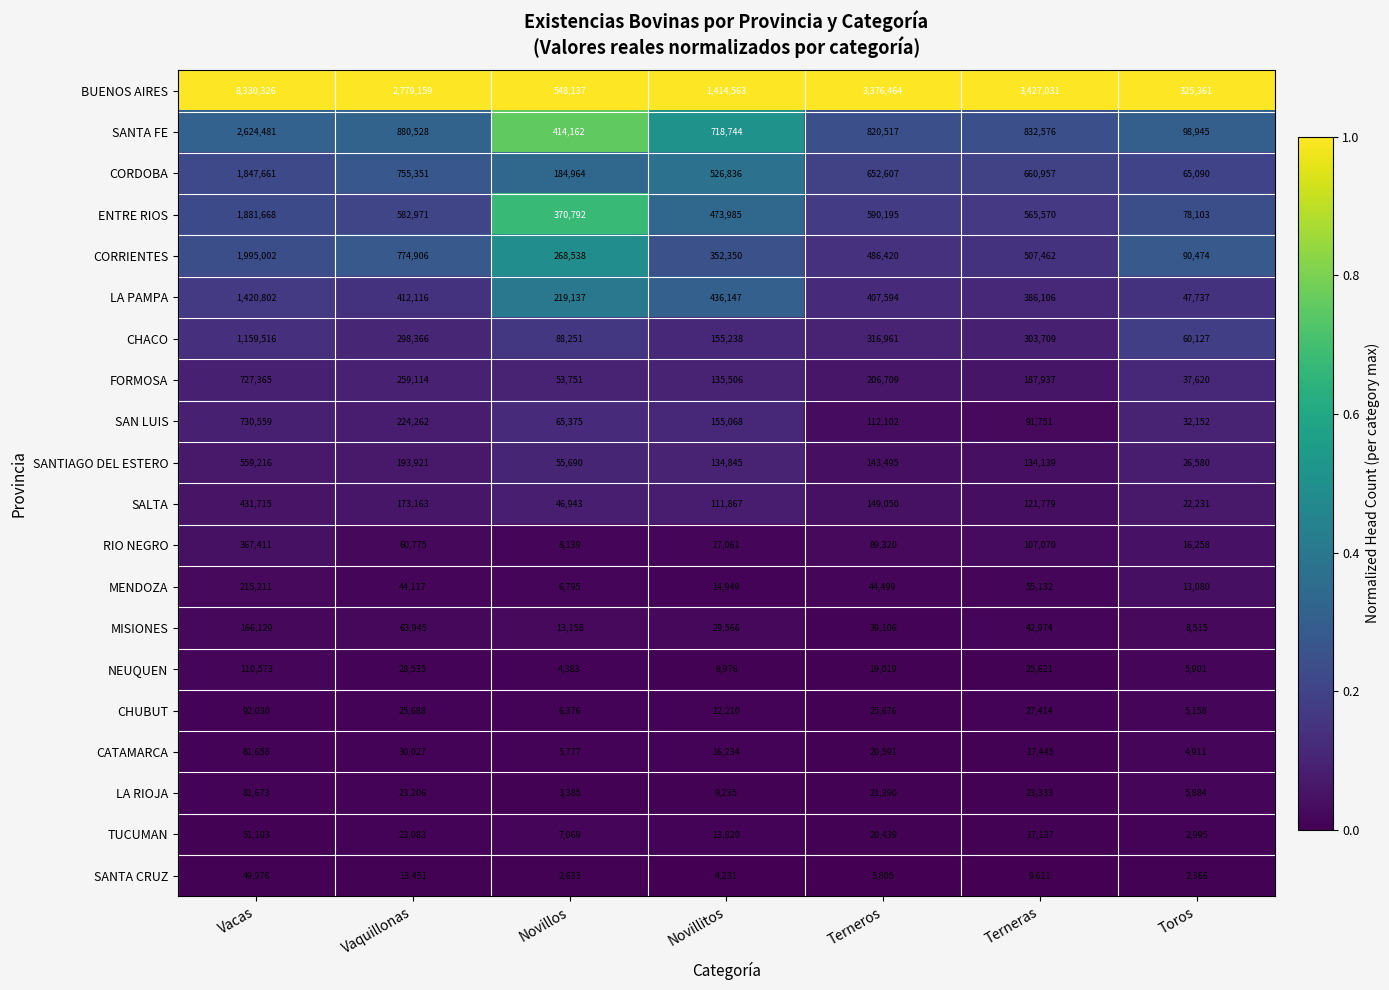

What is the difference between the highest and lowest values at Novillitos?

1410332